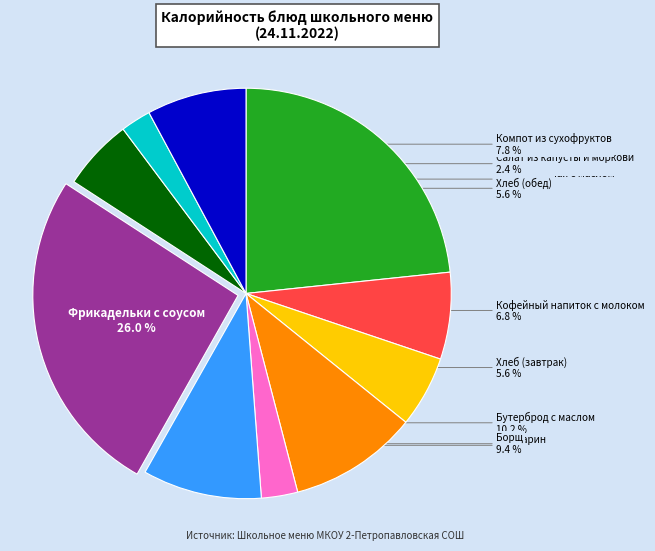

Count the number of slices in the pie.

10